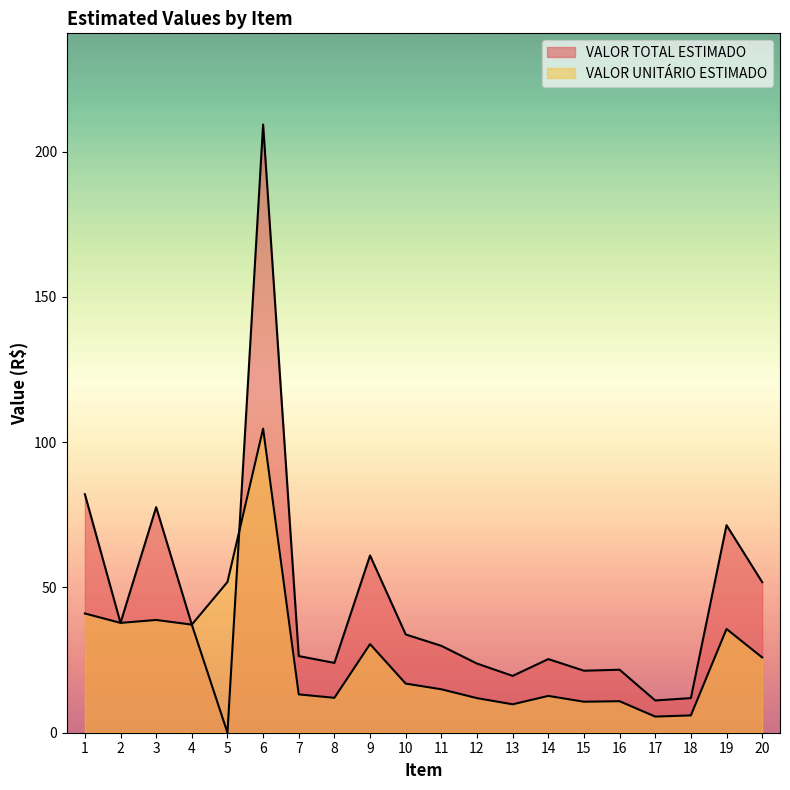

How many lines are shown in the chart?

2